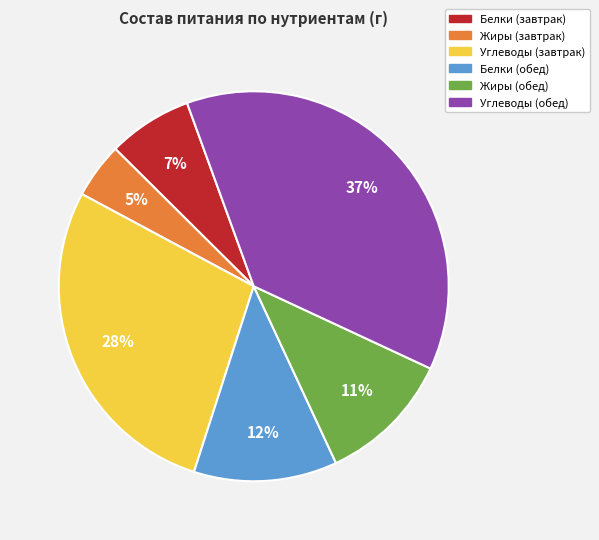

What is the ratio of the value at Углеводы (обед) to the value at Углеводы (завтрак)?

1.3